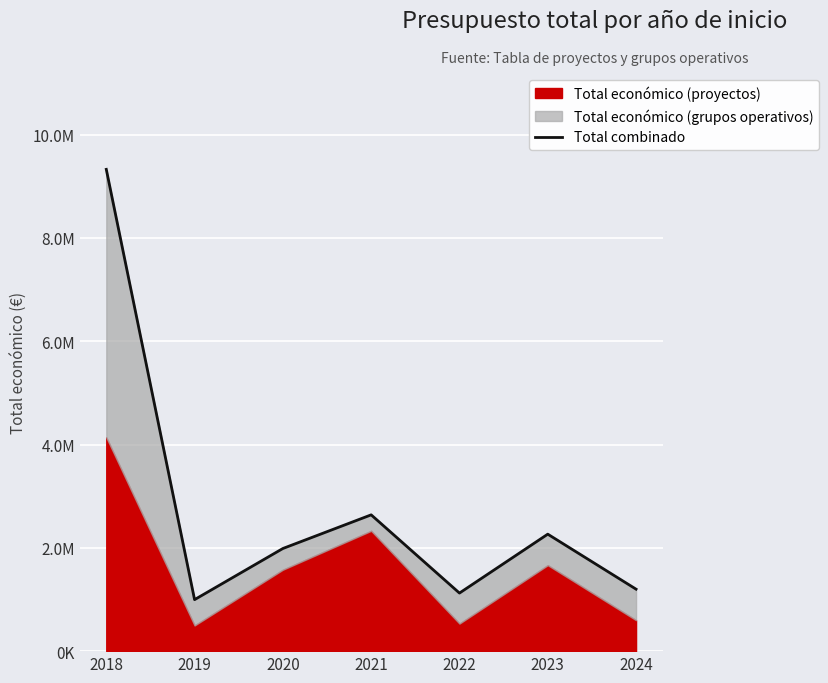

Reading left to right, what are all the values shown in this chart?

9326648	997162	1986928	2638366	1124161	2264483	1199779